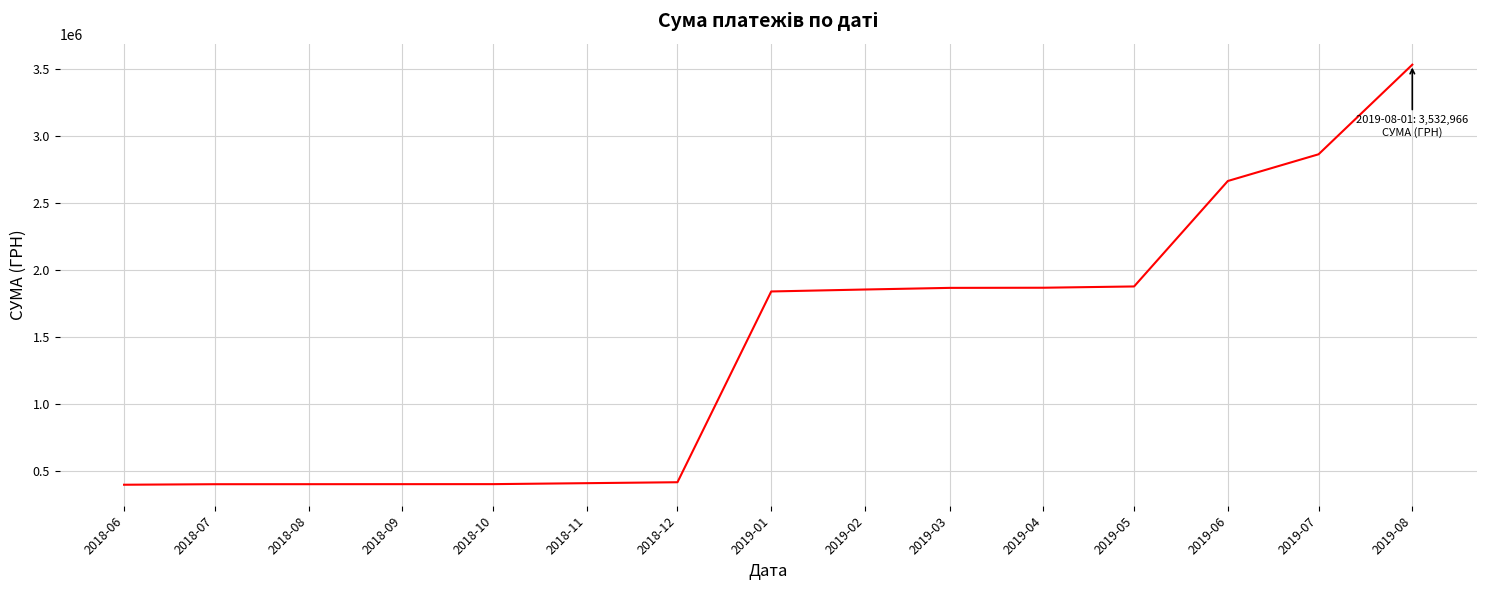

Is it true that the value at 2019-03 is 1868791.8?

True